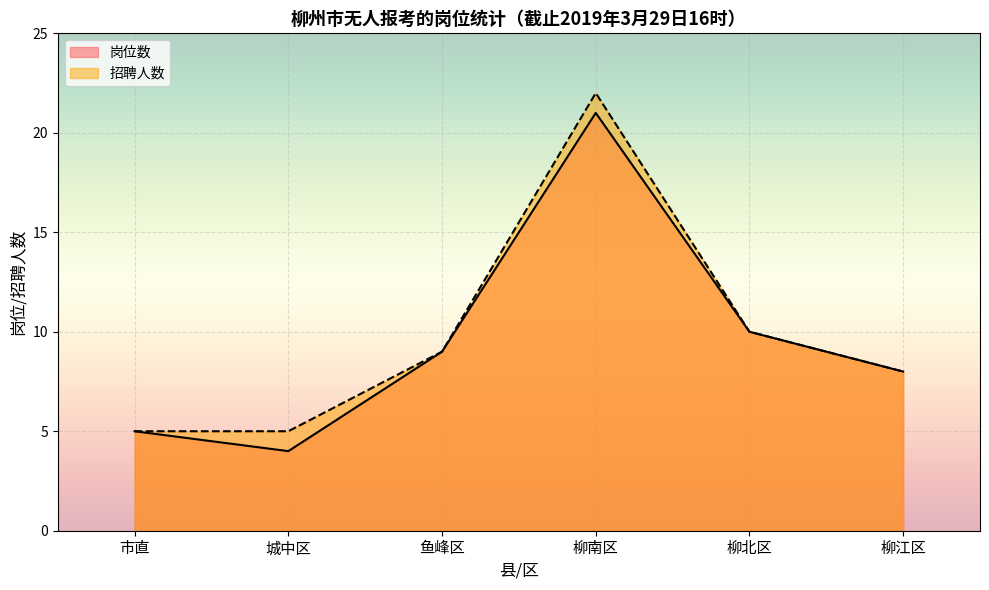

Reading left to right, list all the values displayed in this chart.

市直: 5	5
城中区: 4	5
鱼峰区: 9	9
柳南区: 21	22
柳北区: 10	10
柳江区: 8	8